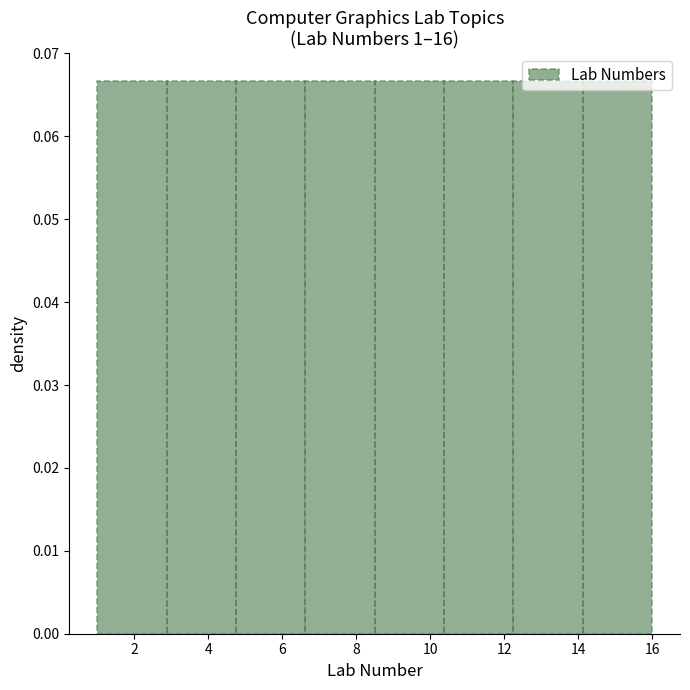

Reading left to right, transcribe this chart: for each bar, give the range it covers on the x-axis and its height. Neither the bar edges nor the heights are printed on the chart, so give them approximately, as read against the axes.

1.0 to 2.8: 0.067
2.8 to 4.8: 0.067
4.8 to 6.6: 0.067
6.6 to 8.6: 0.067
8.6 to 10.4: 0.067
10.4 to 12.2: 0.067
12.2 to 14.2: 0.067
14.2 to 16.0: 0.067